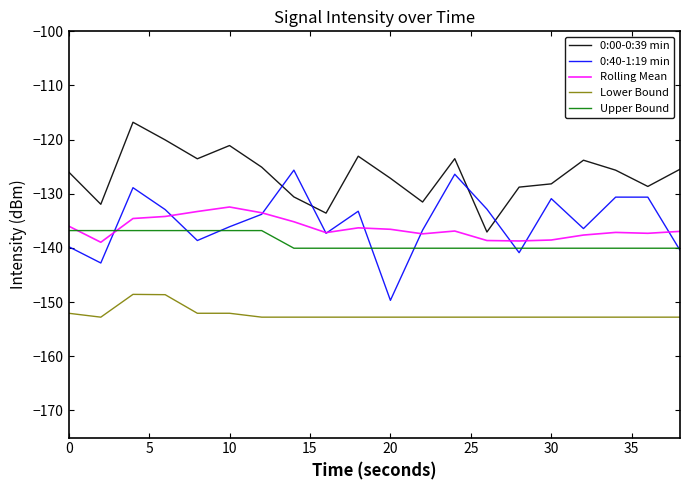

Which series has the largest total across all categories?

0:00-0:39 min